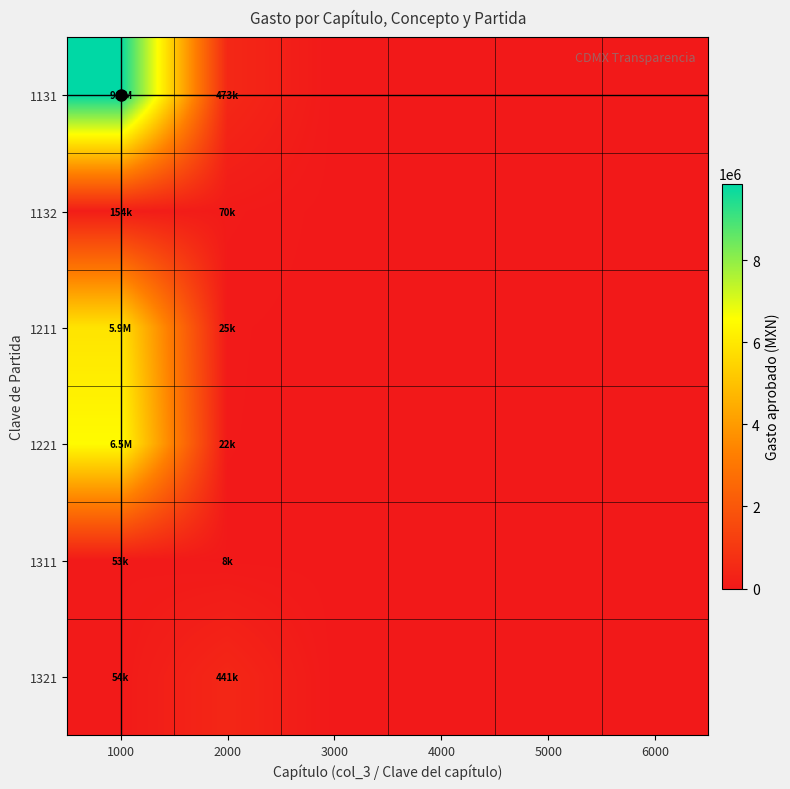

Reading left to right, extract all data points from this chart.

1131: 1000=9866993	2000=472916	3000=0	4000=0	5000=0	6000=0
1132: 1000=153628	2000=70000	3000=0	4000=0	5000=0	6000=0
1211: 1000=5882758	2000=24999	3000=0	4000=0	5000=0	6000=0
1221: 1000=6490234	2000=21666	3000=0	4000=0	5000=0	6000=0
1311: 1000=52555	2000=7500	3000=0	4000=0	5000=0	6000=0
1321: 1000=53913	2000=440501	3000=0	4000=0	5000=0	6000=0